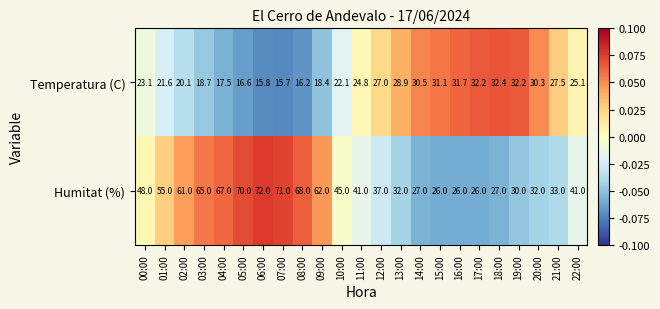

Rank the series by their average value, from lowest to highest.

Temperatura (C), Humitat (%)